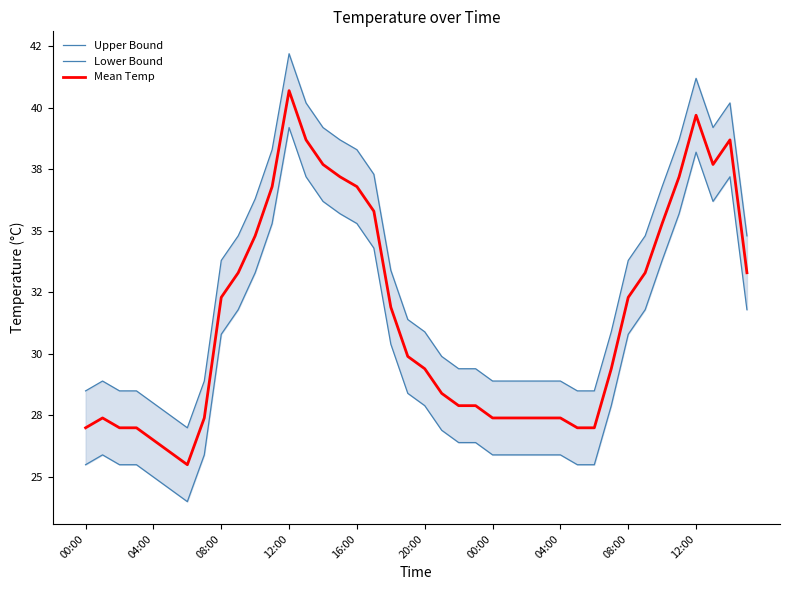

True or false: Mean Temp has more than 1 interior local peaks.

True